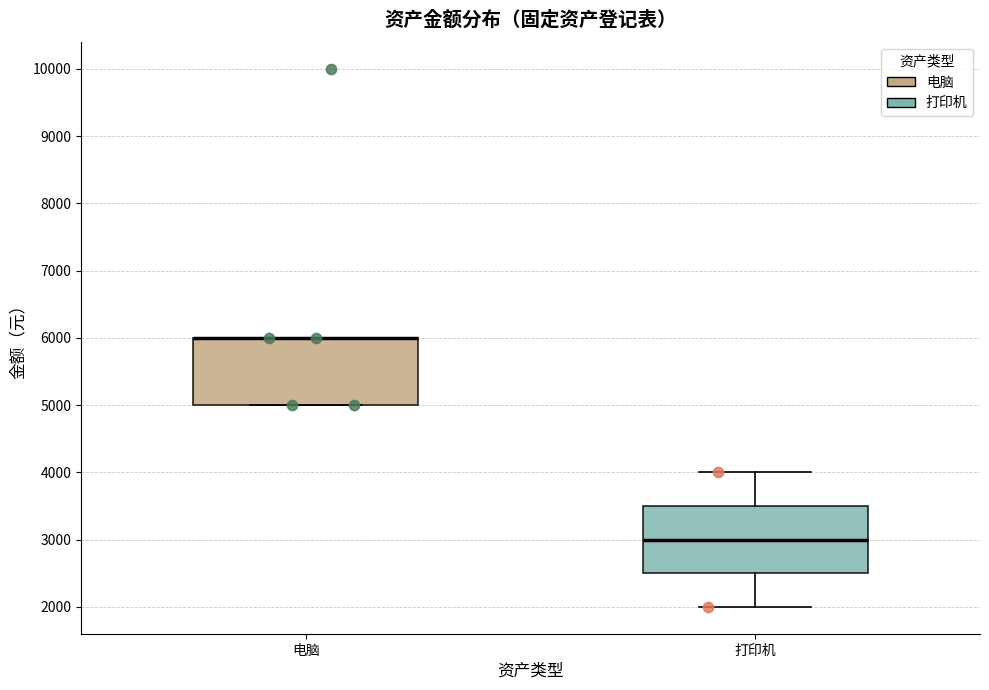

Where is the upper edge of the box for 电脑 on the y-axis? The values are not printed on the chart, so give them approximately, as read against the axis.

6000